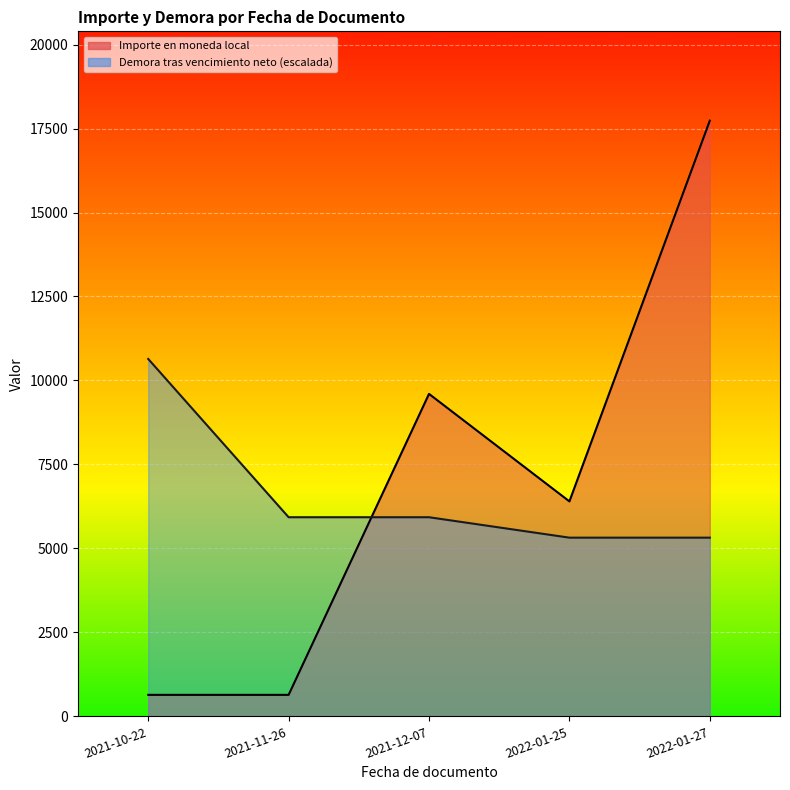

Is the value of Importe en moneda local at 2021-12-07 greater than the value of Demora tras vencimiento neto at 2022-01-27?

Yes